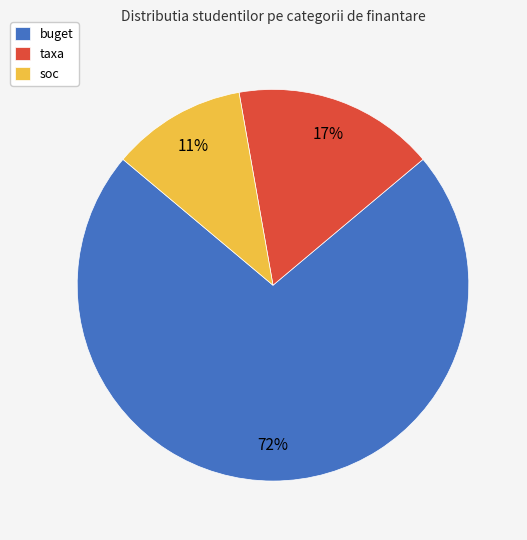

To the nearest percent, what is the difference between the soc and taxa slice percentages?

6%